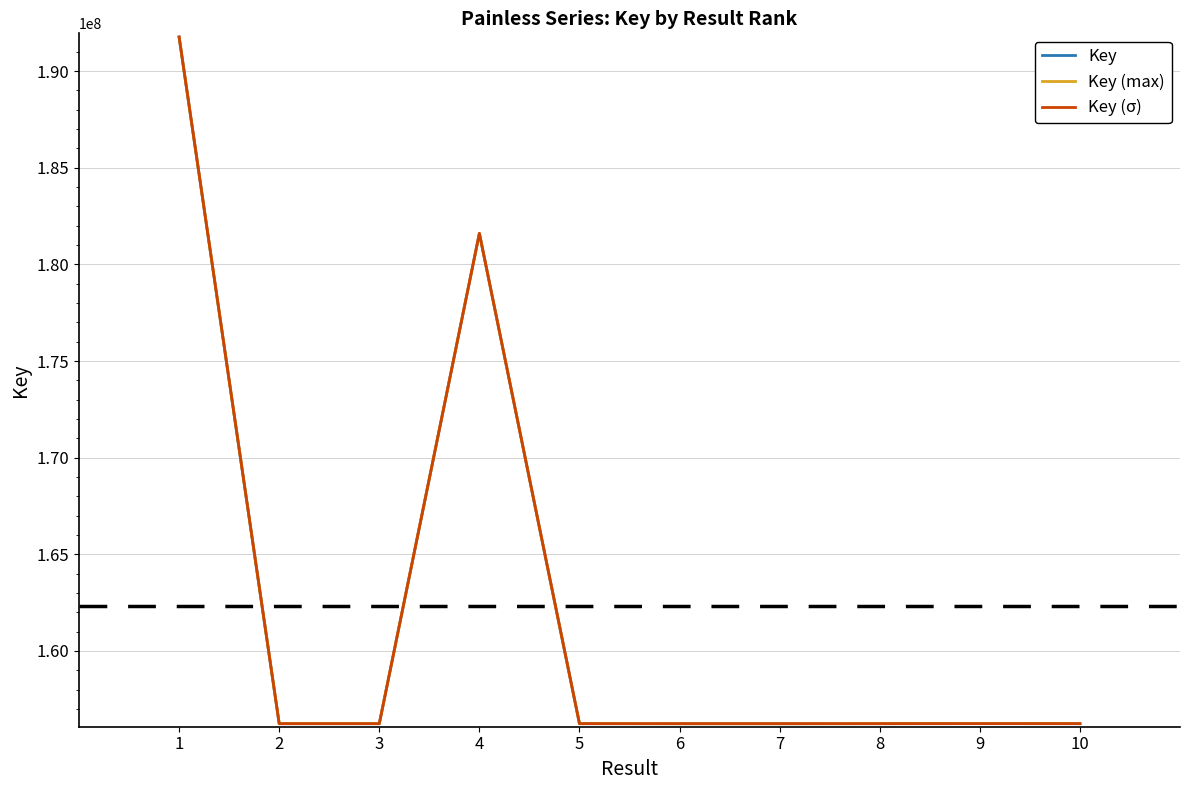

Rank the series by their average value, from lowest to highest.

Key, Key (σ), Key (max)